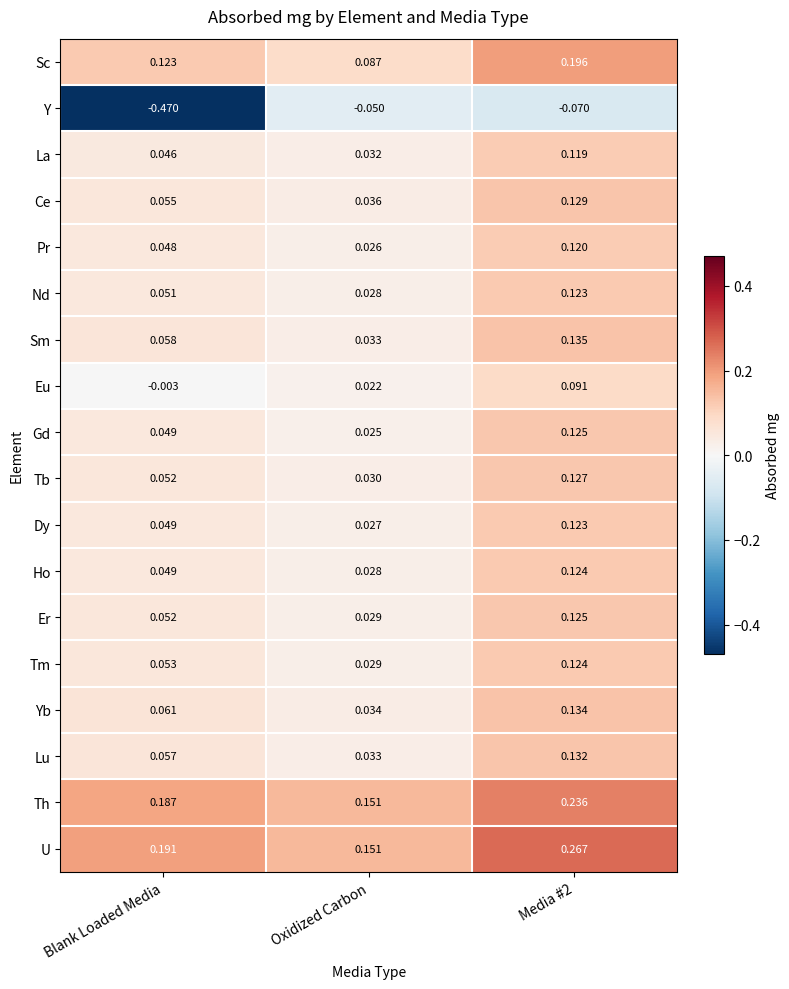

Which category has the lowest value across all series?

Blank Loaded Media